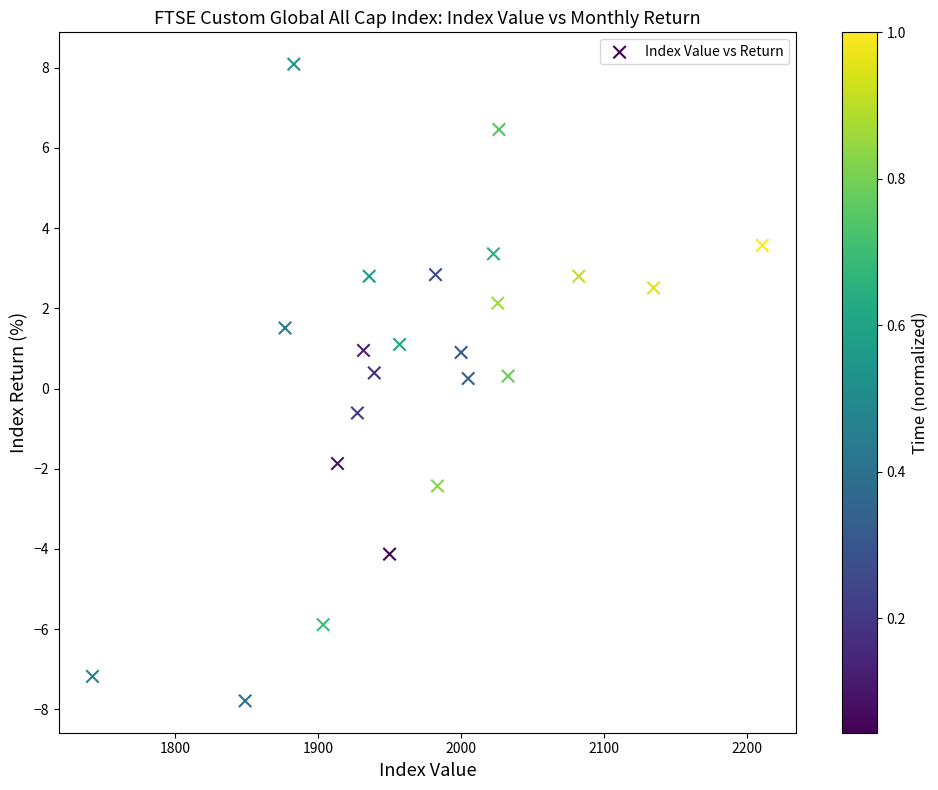

What is the range of Y values (max minus min)?

15.9